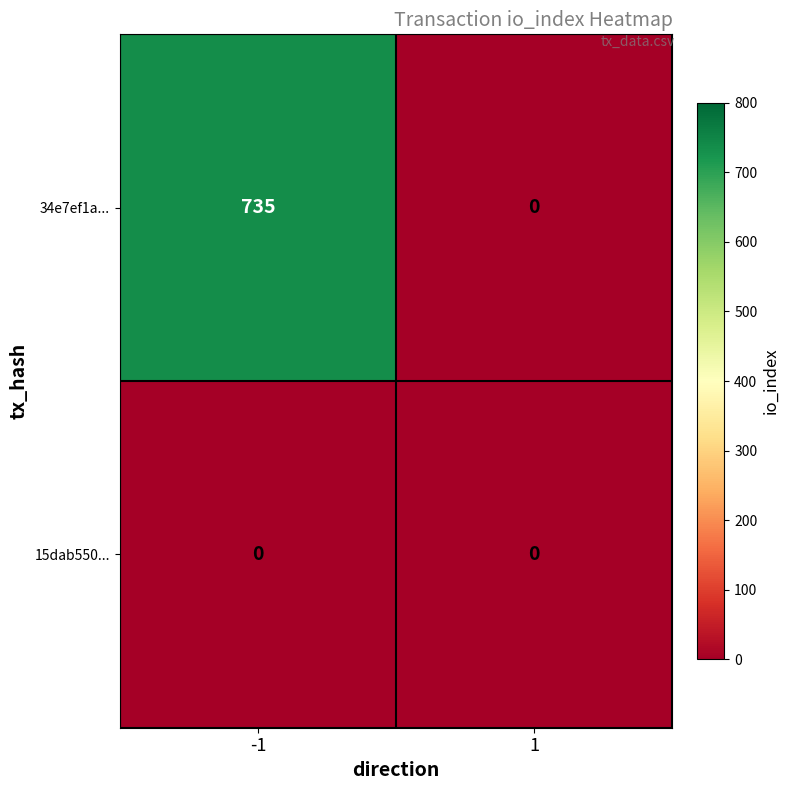

Which series has the largest total across all categories?

34e7ef1a...